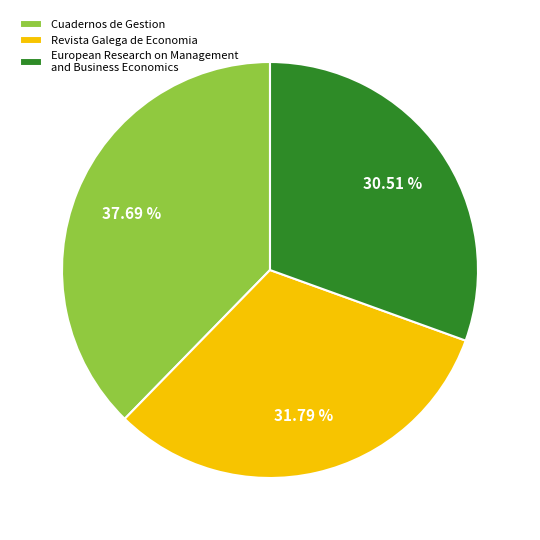

To the nearest percent, what is the difference between the European Research on Management and Business Economics and Cuadernos de Gestion slice percentages?

7%